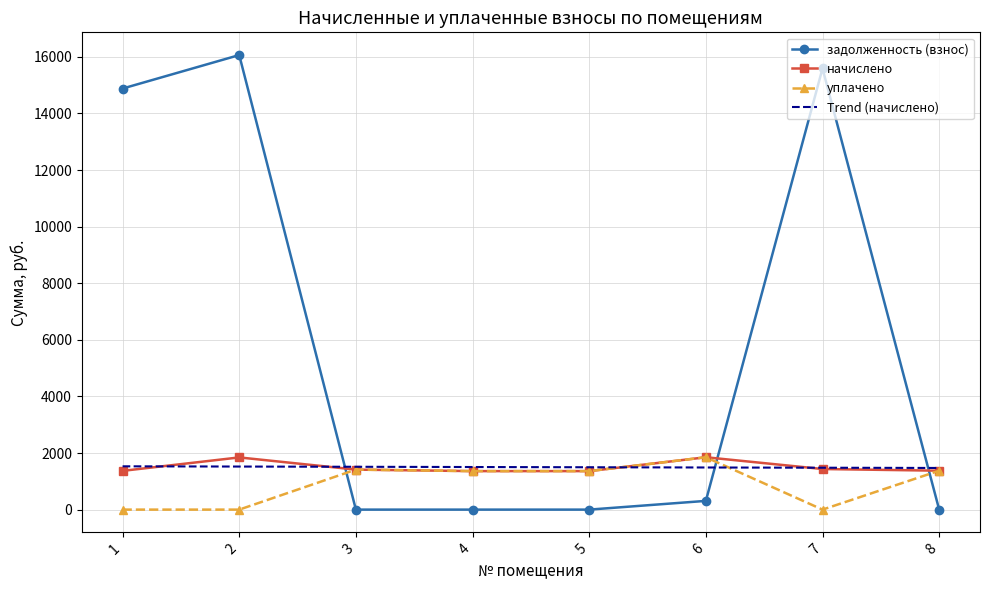

Which series changed the most between 5 and 7?

задолженность (взнос)